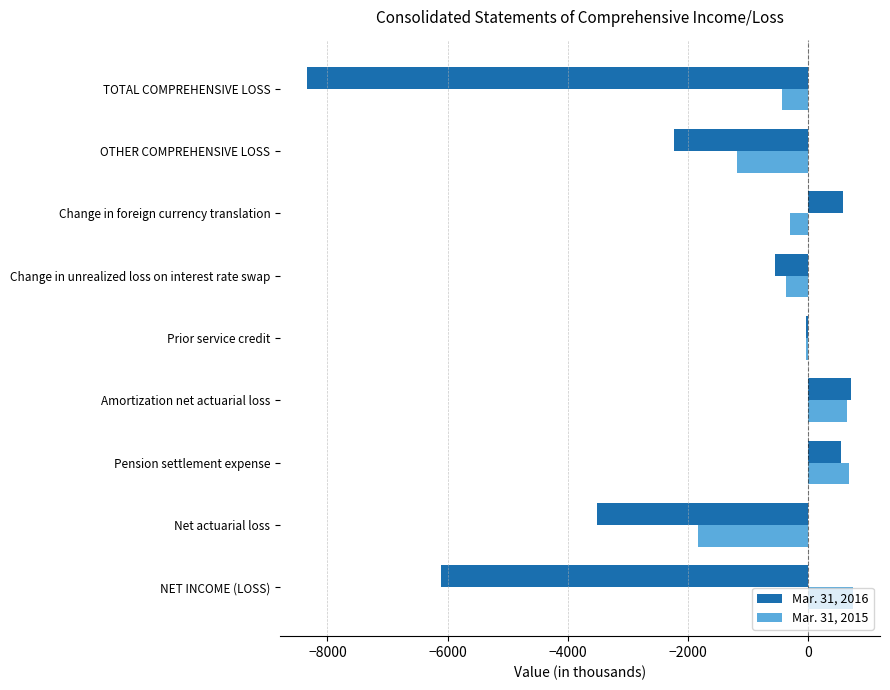

Which series has the largest total across all categories?

Mar. 31, 2015